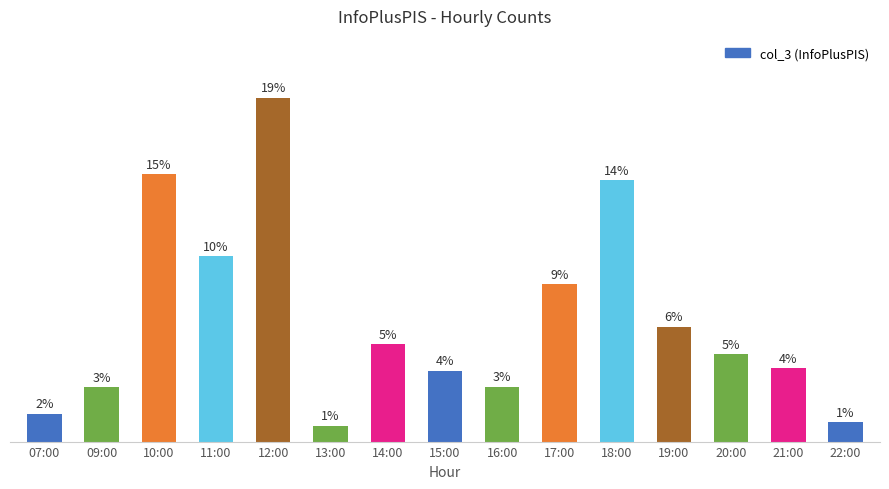

Between 16:00 and 19:00, which is larger?

19:00